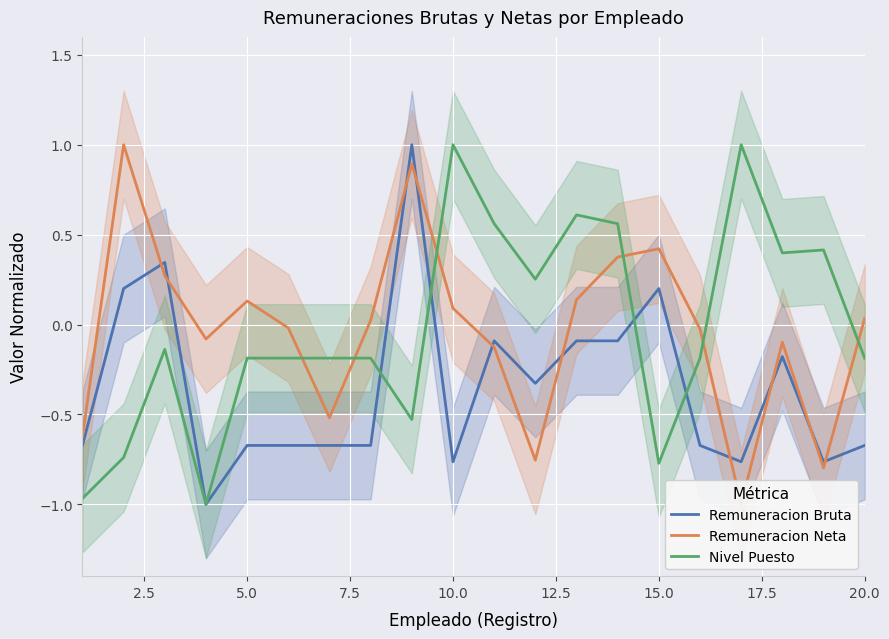

The Remuneracion Bruta series shows -0.7 at 5.0. True or false?

True